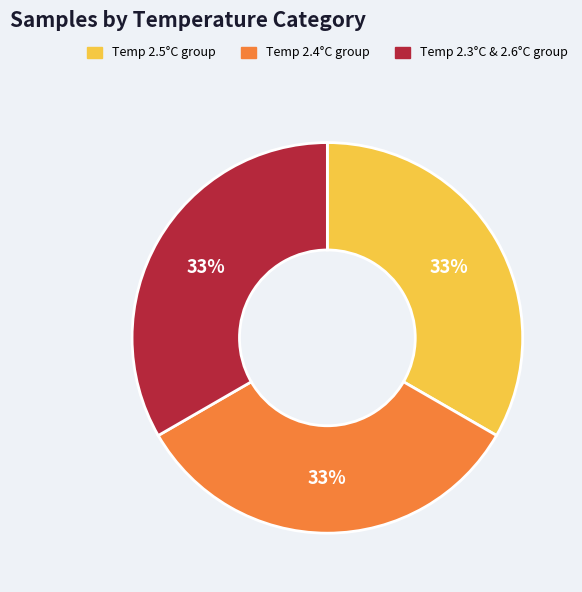

To the nearest percent, what is the average slice percentage?

33%